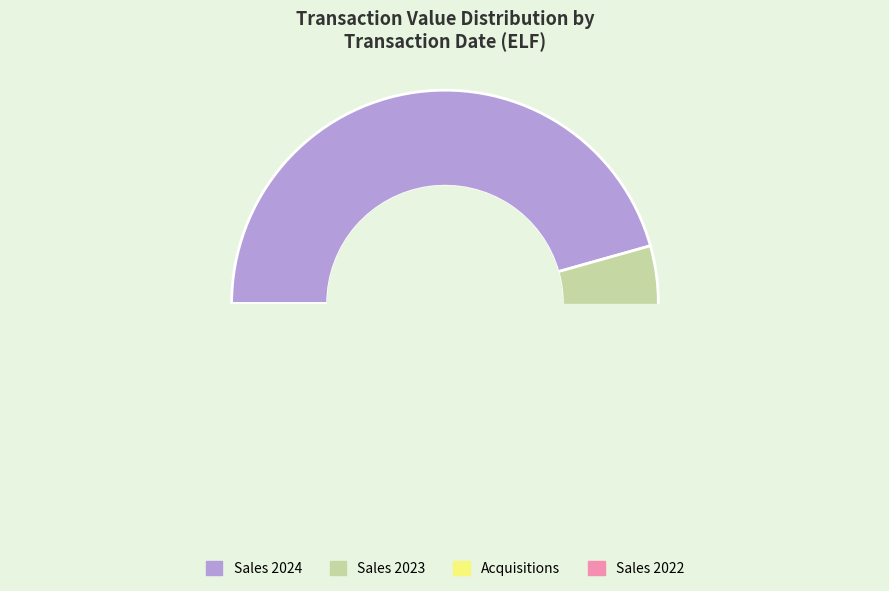

Is it true that 2023-06-02 is 15% of the pie?

False